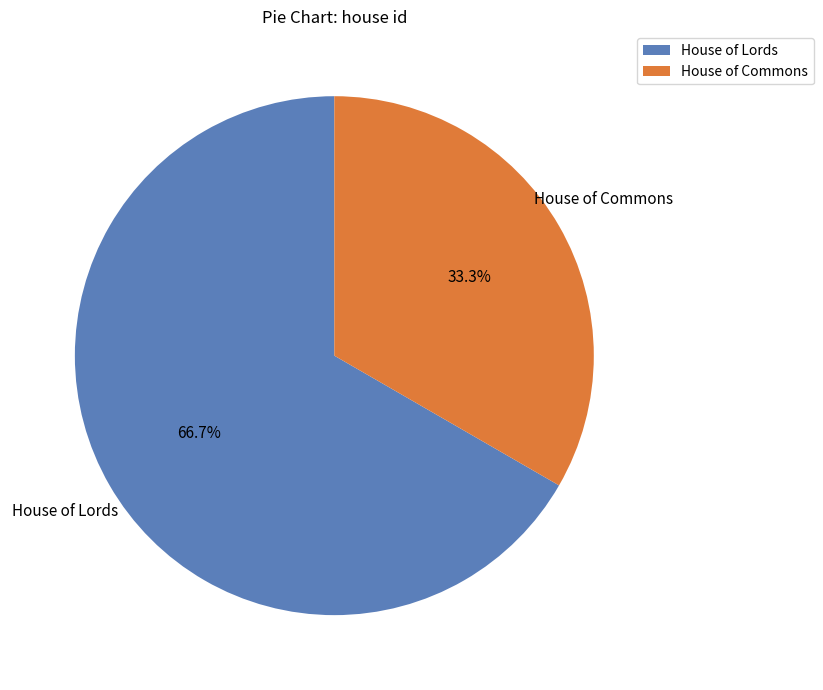

True or false: House of Commons accounts for 46% of the total.

False